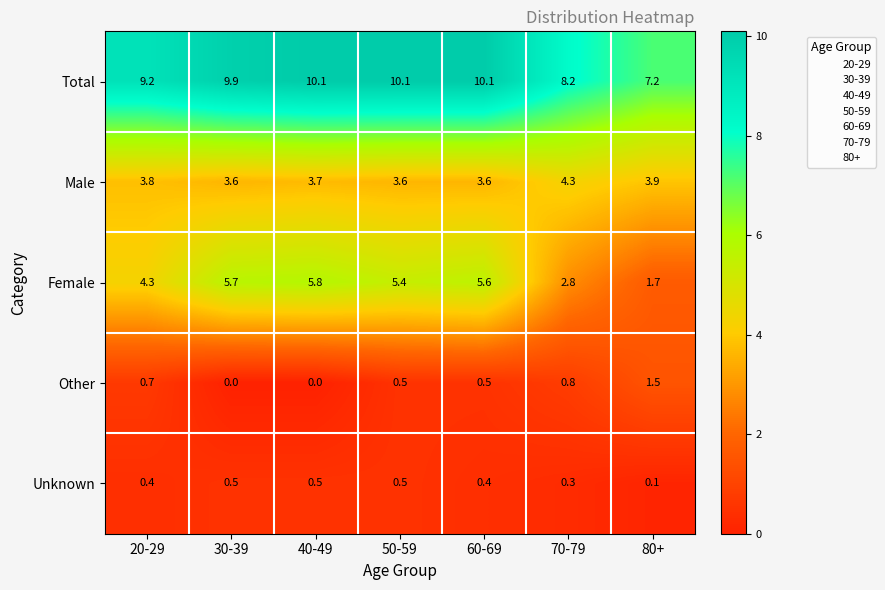

What is the highest value of the Female series?

5.8